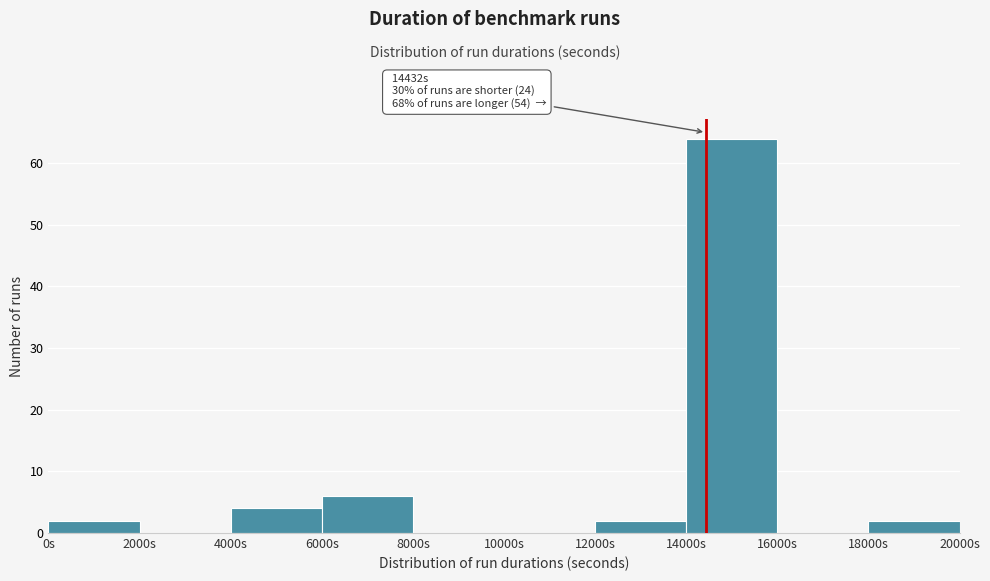

Over which range of the x-axis is the bar tallest?

14000 to 16000